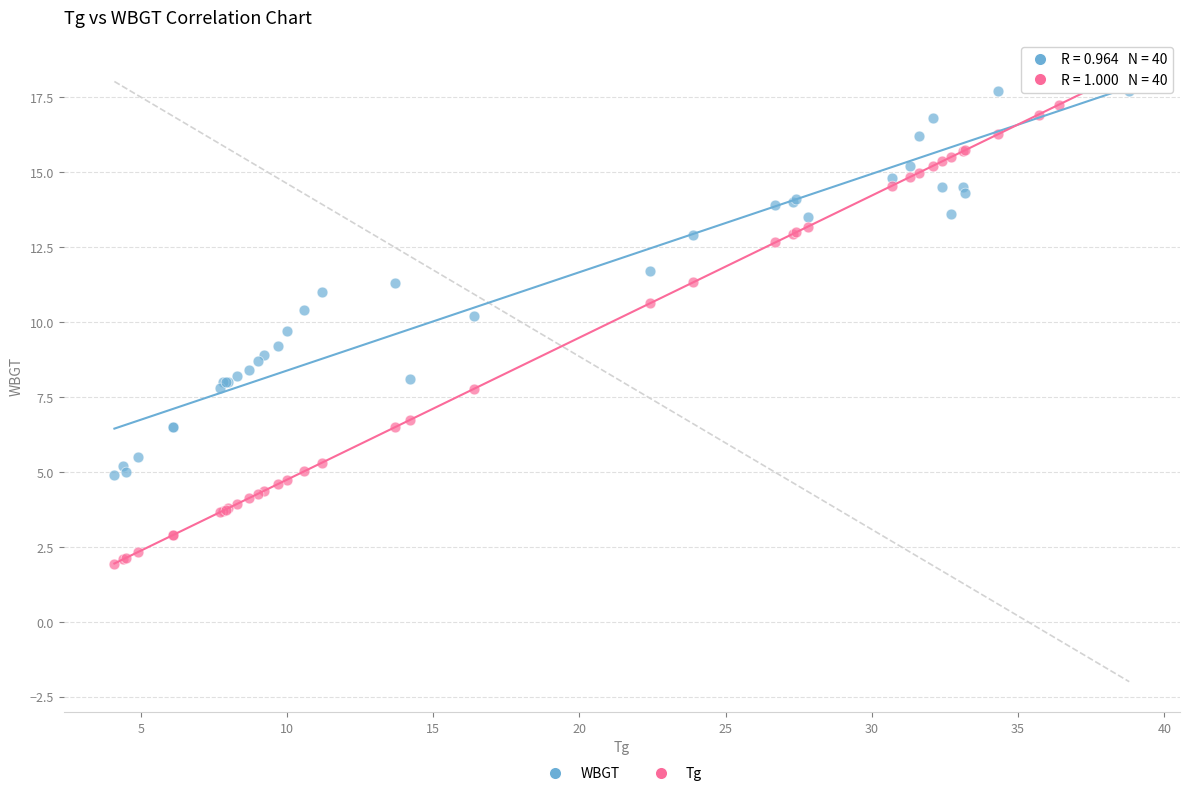

Which series contains the lowest Y value?

Tg